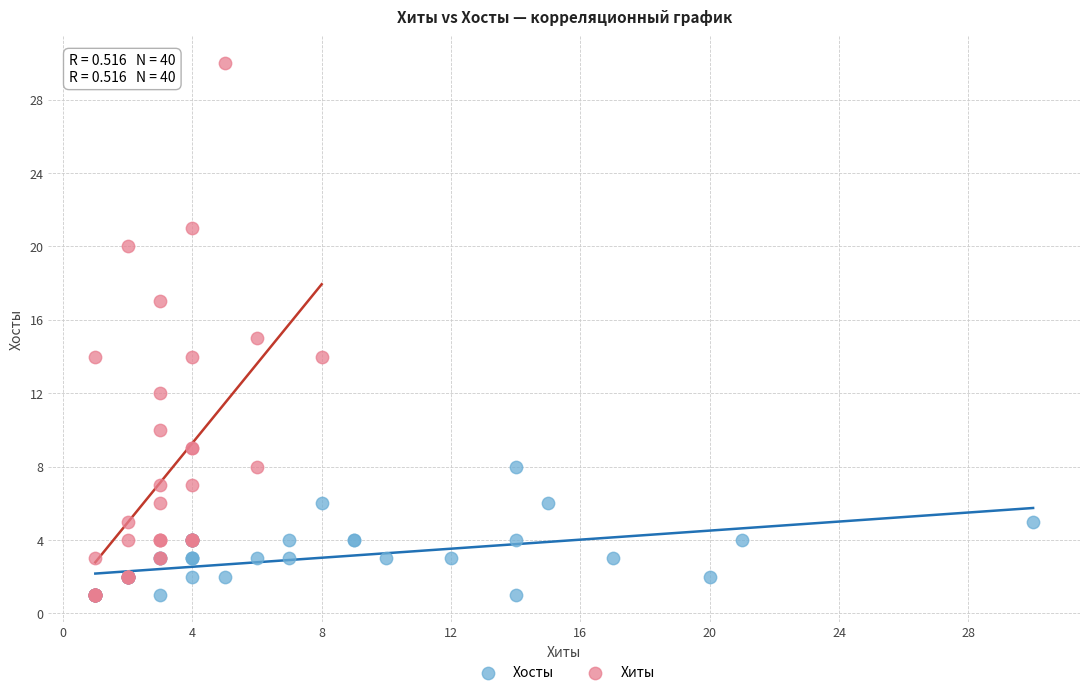

What are all the series names shown in the legend?

Хосты, Хиты